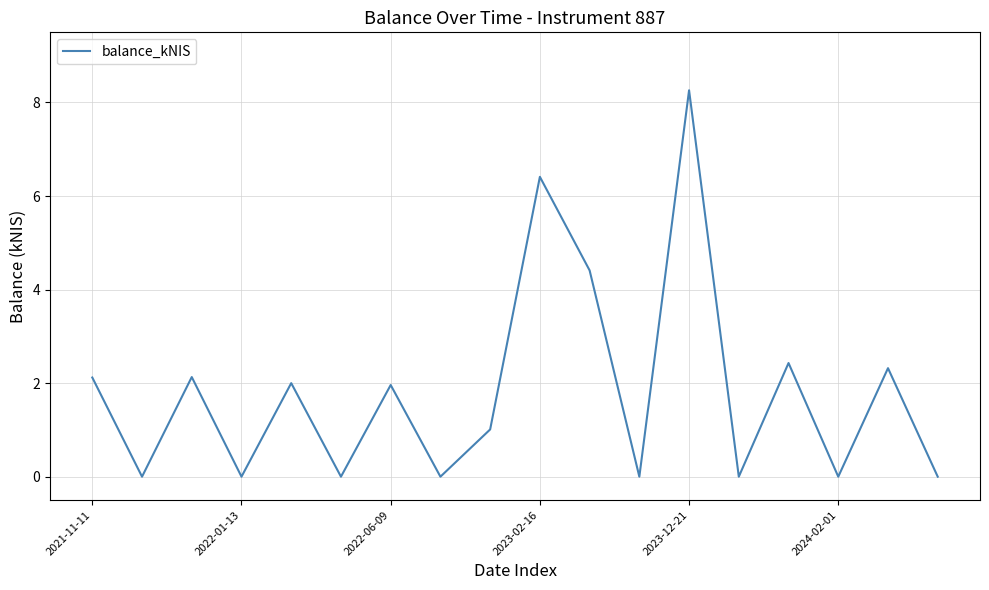

What is the difference between the maximum and minimum values?

8.3